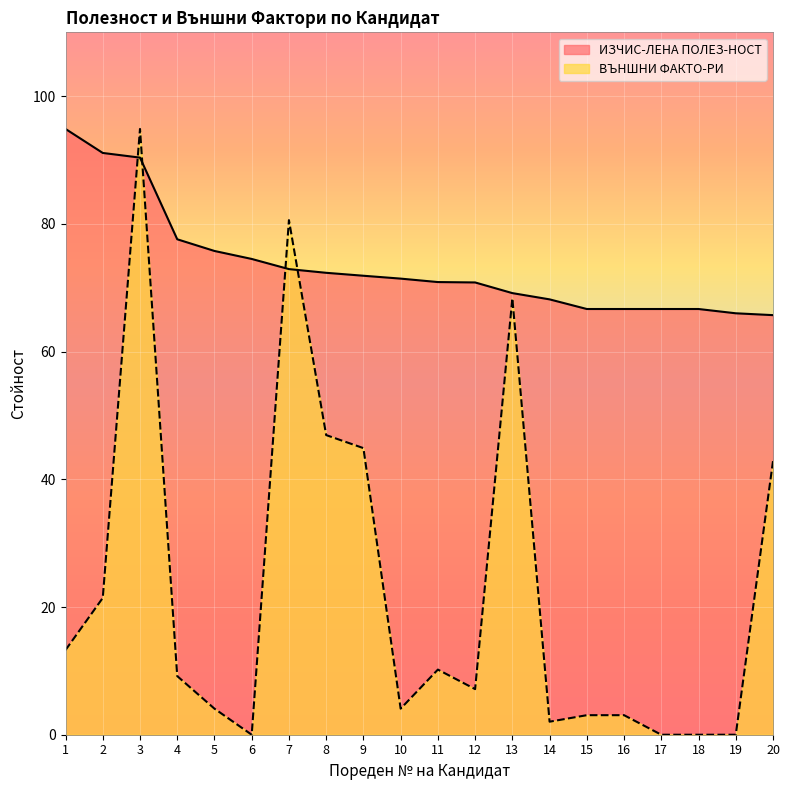

What is the highest value of the ИЗЧИС-ЛЕНА ПОЛЕЗ-НОСТ series?

94.9